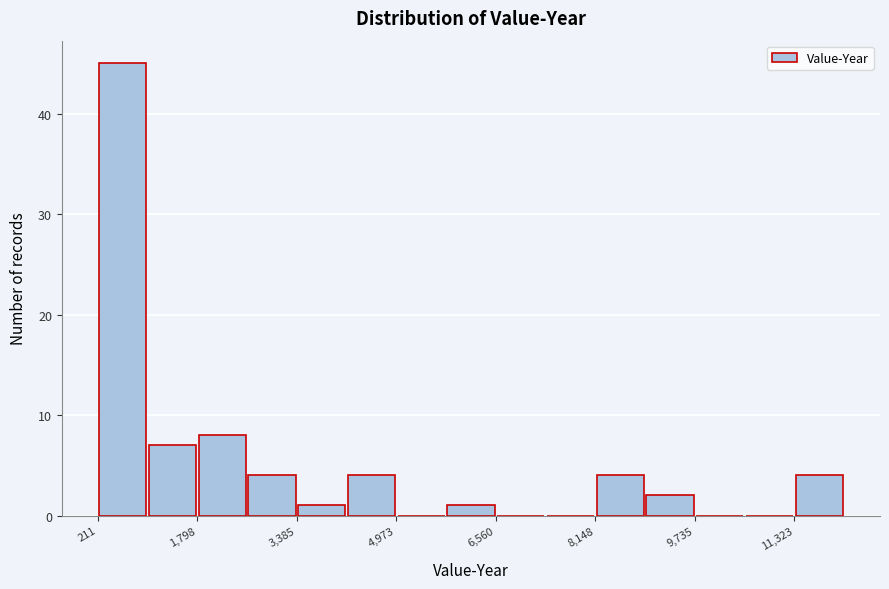

Read against the x-axis, roughly where is the centre of the tallest bar?

600